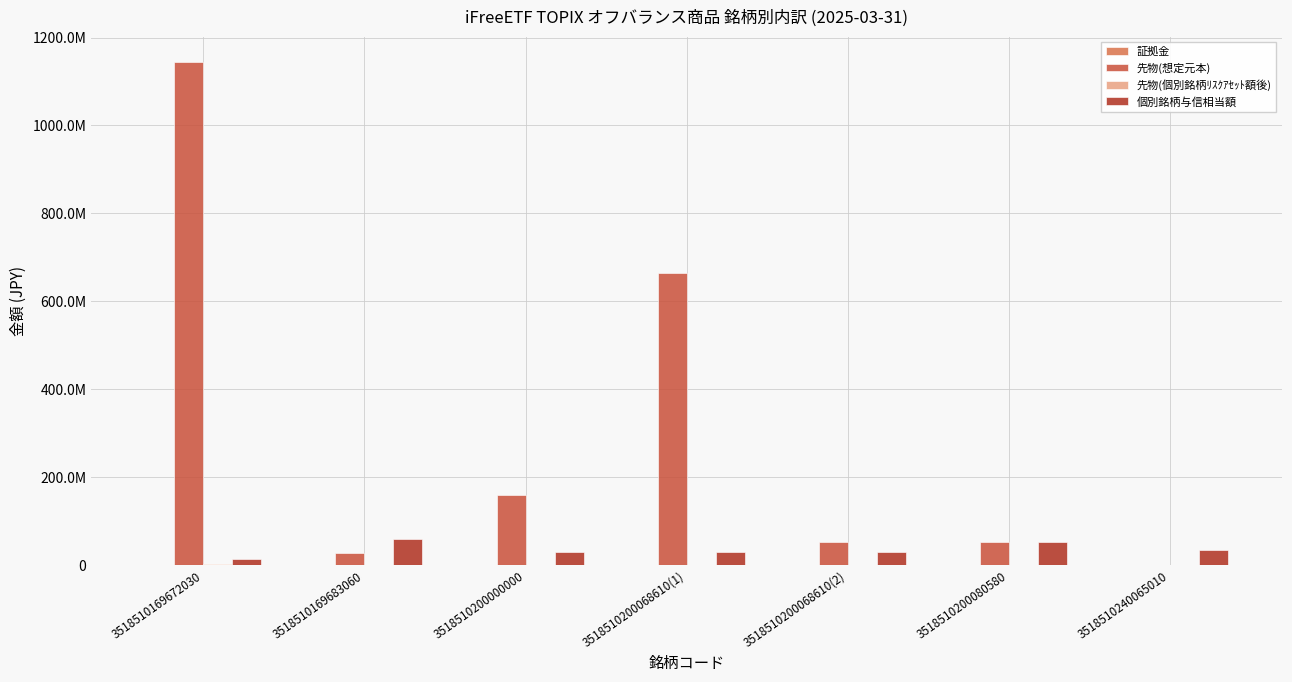

The value of 先物(想定元本) at 3518510240065010 is -569360915.8. True or false?

False